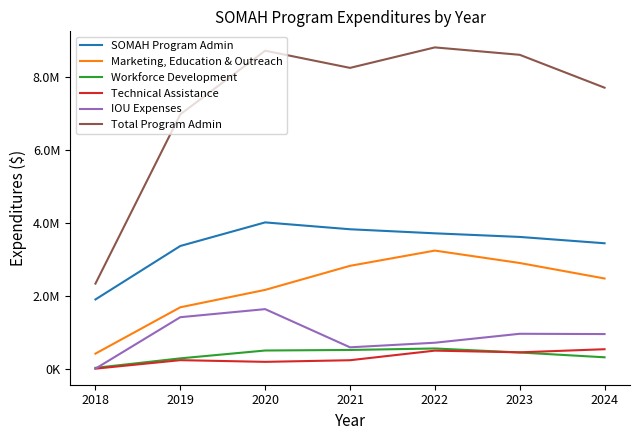

What is the greatest value displayed?

8802273.2